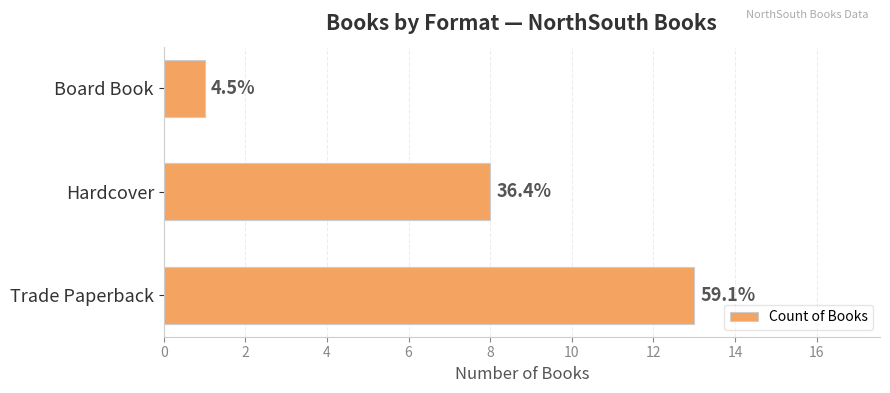

How many bars are there in total?

3